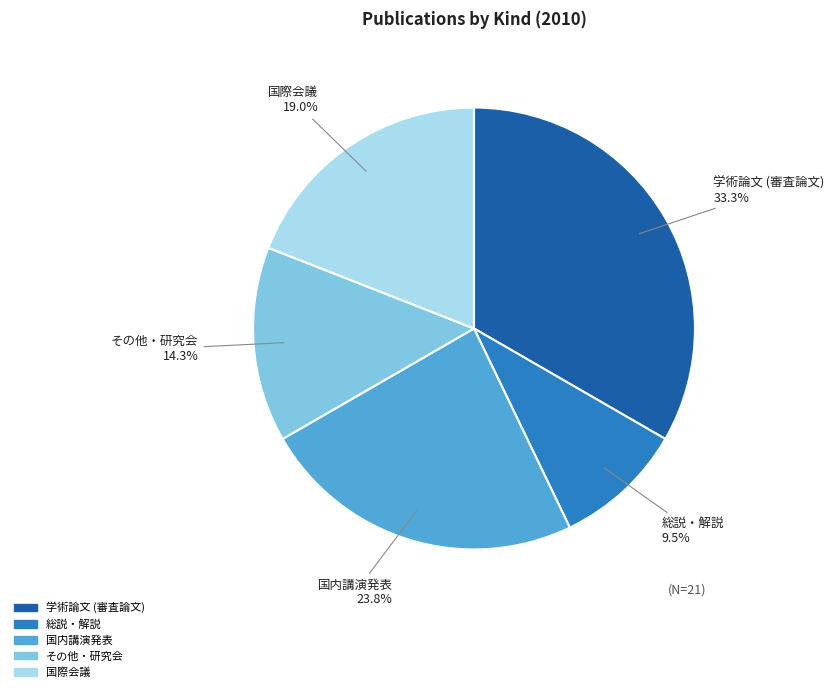

What is the smallest slice in the pie chart?

総説・解説